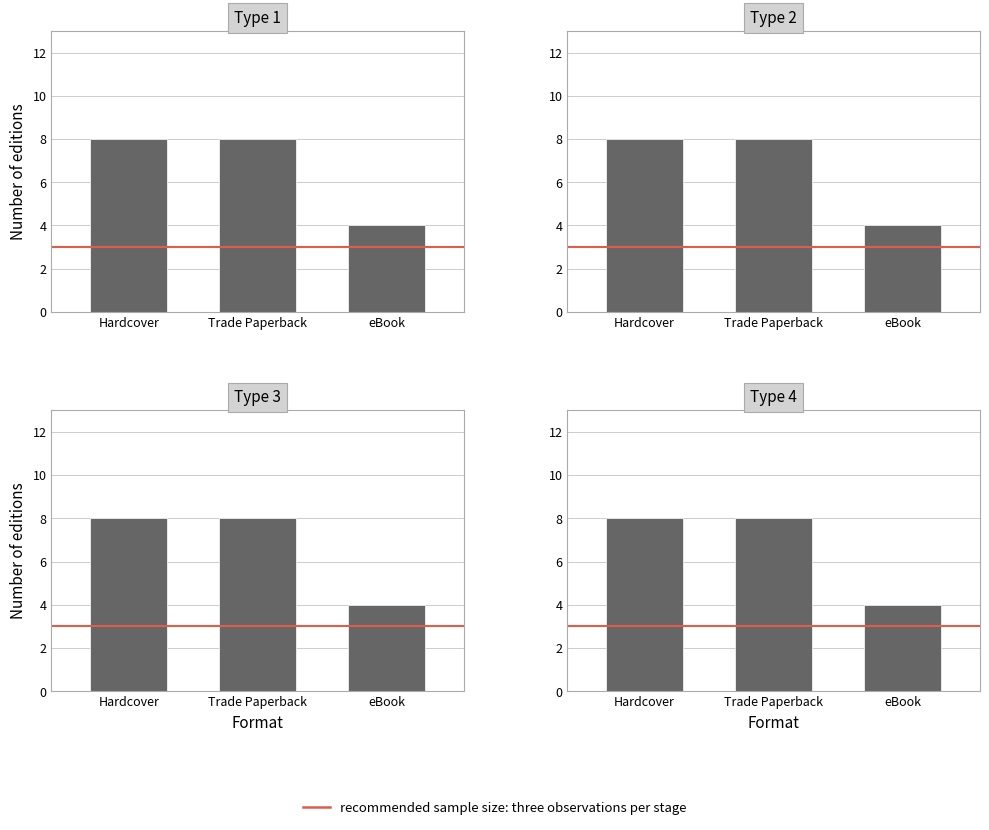

What value does the data have at Hardcover?

8